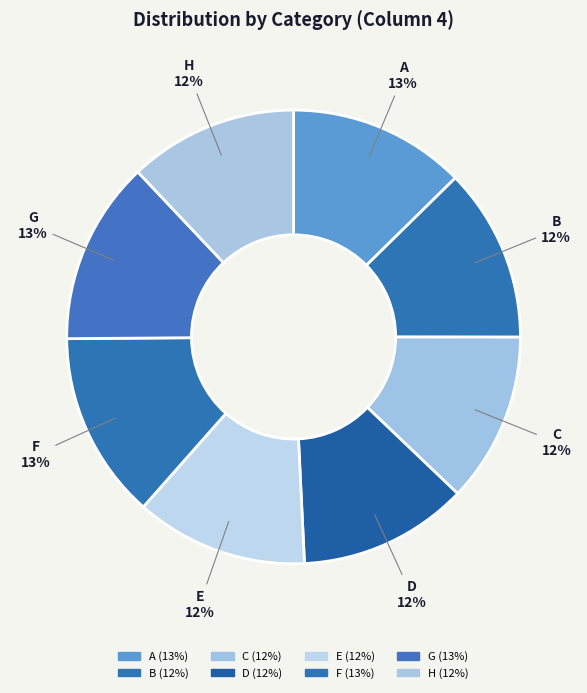

How many segments does this pie chart have?

8